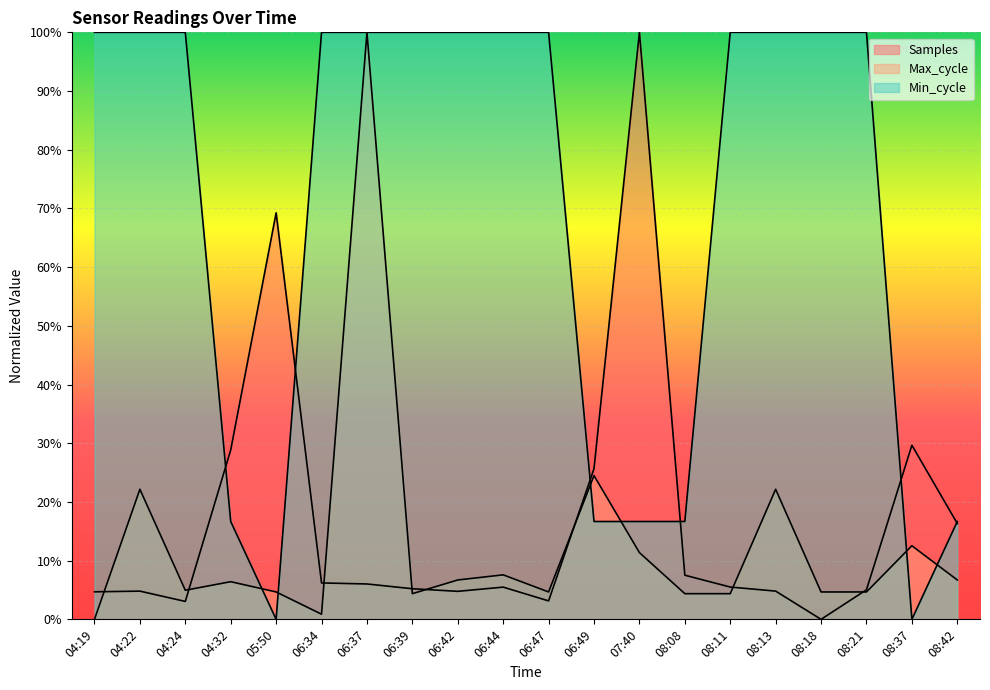

Which category has the highest value in the Max_cycle series?

06:37